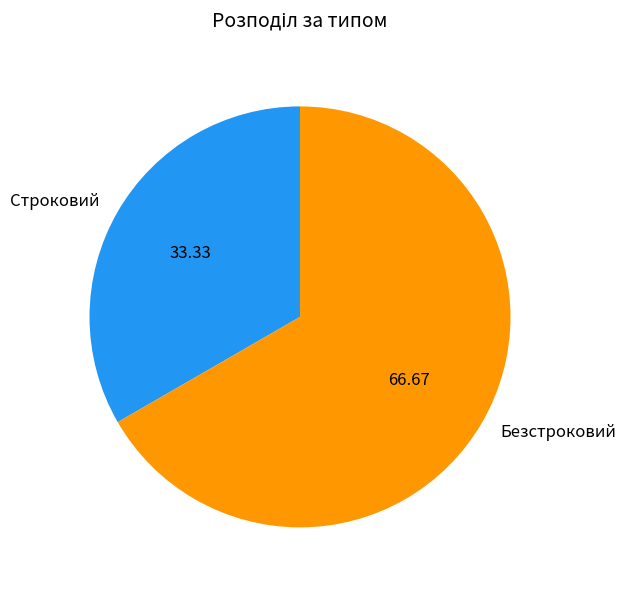

Is it true that Строковий is 33% of the pie?

True